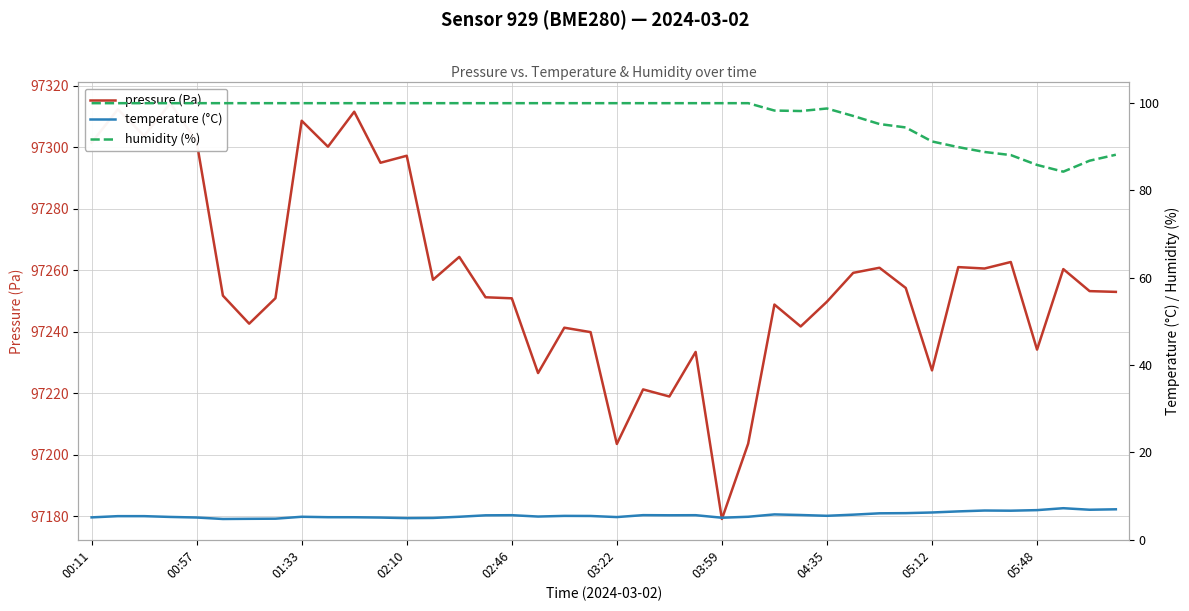

True or false: temperature (°C) and pressure (Pa) intersect in this chart.

False